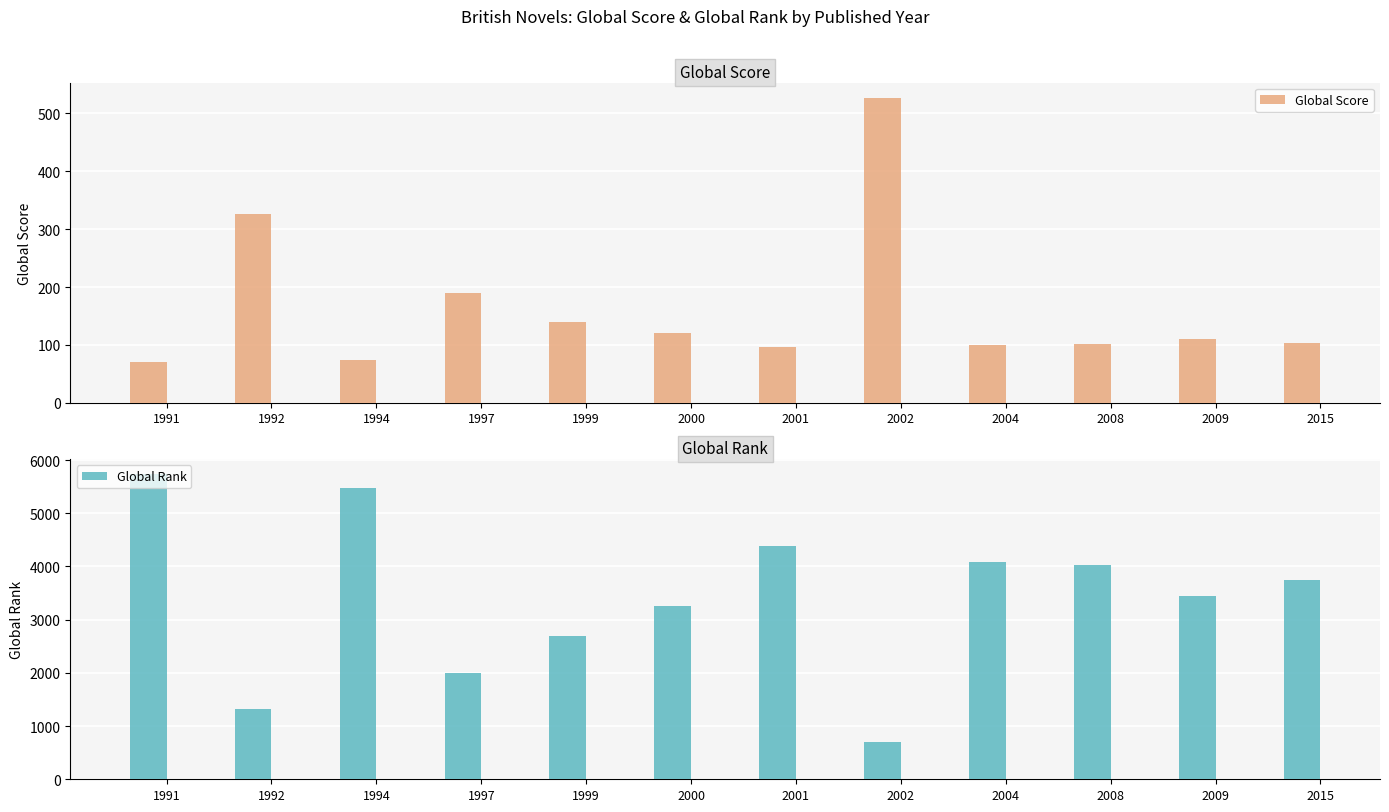

Reading left to right, extract all data points from this chart.

Global Score: 1991=70.0	1992=325.5	1994=74.5	1997=190.0	1999=140.0	2000=121.0	2001=96.0	2002=527.0	2004=100.0	2008=102.0	2009=110.0	2015=103.0
Global Rank: 1991=5732.0	1992=1329.5	1994=5469.0	1997=1997.0	1999=2689.0	2000=3250.5	2001=4385.0	2002=699.0	2004=4086.0	2008=4035.0	2009=3444.0	2015=3753.0